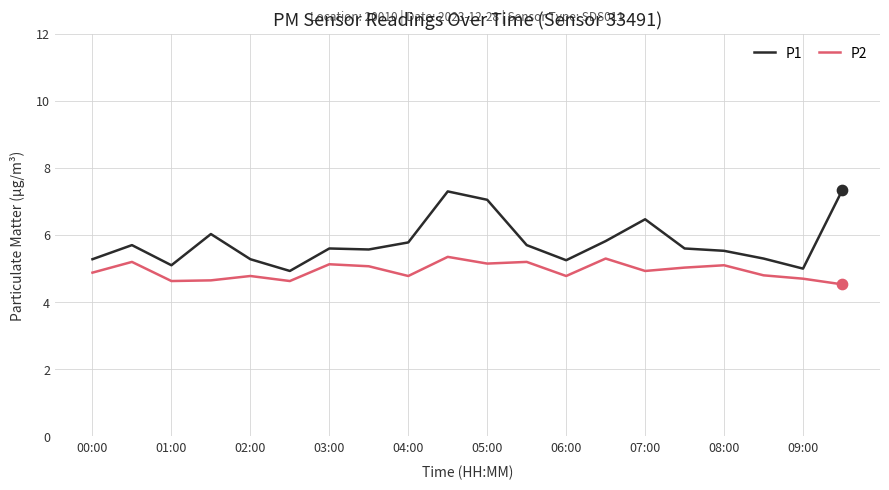

Which series has the largest total across all categories?

P1